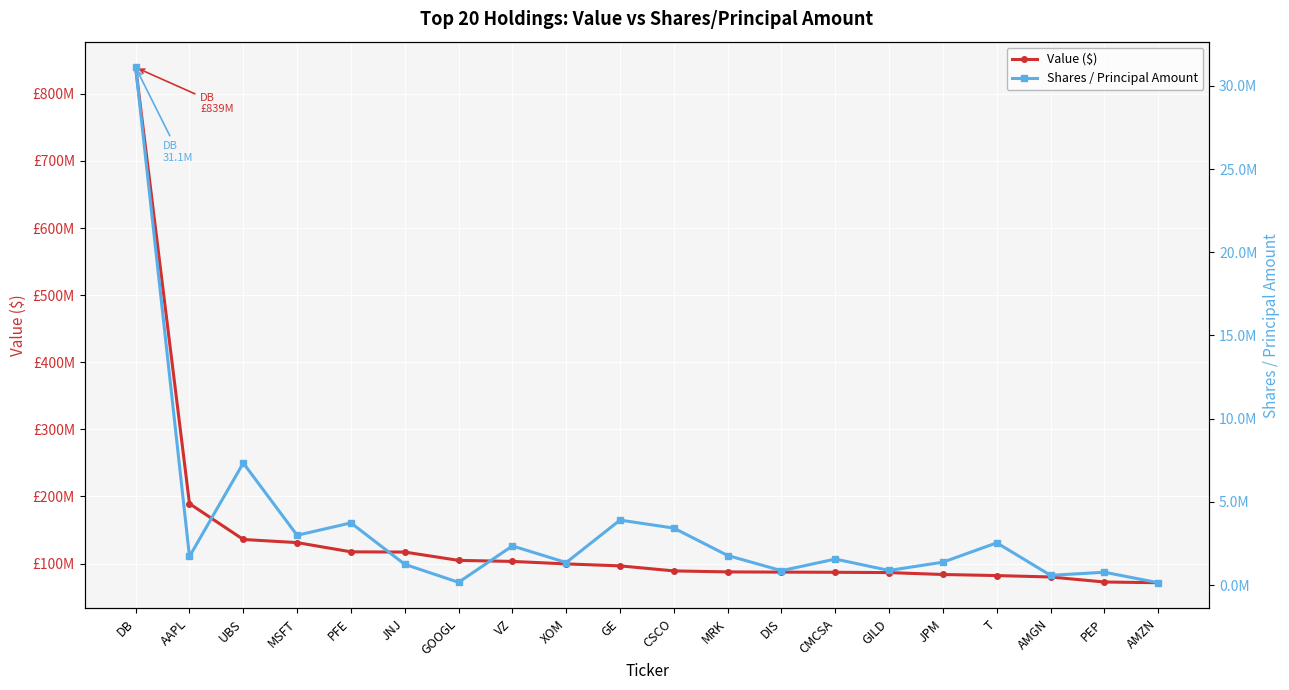

What is the smallest value displayed?

141294